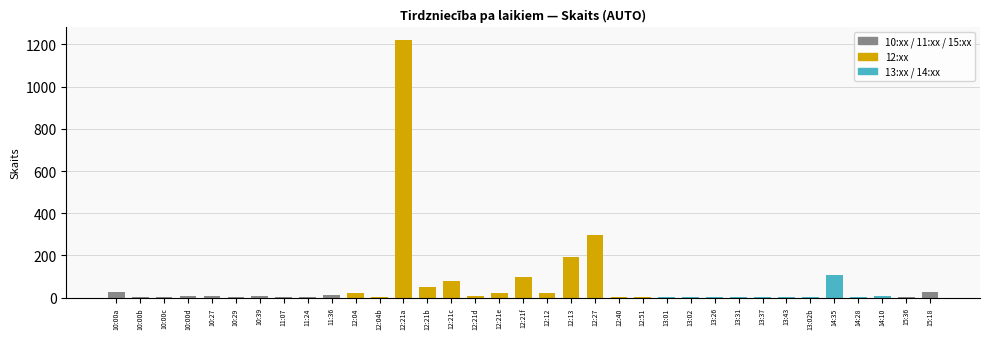

The chart shows a value of 1 at 12:51. True or false?

True